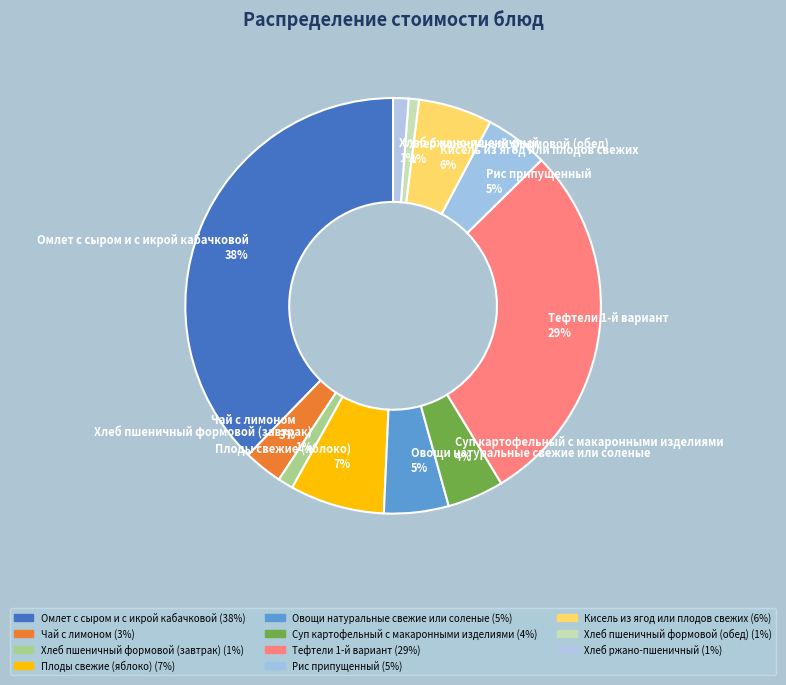

Between Тефтели 1-й вариант and Плоды свежие (яблоко), which is larger?

Тефтели 1-й вариант